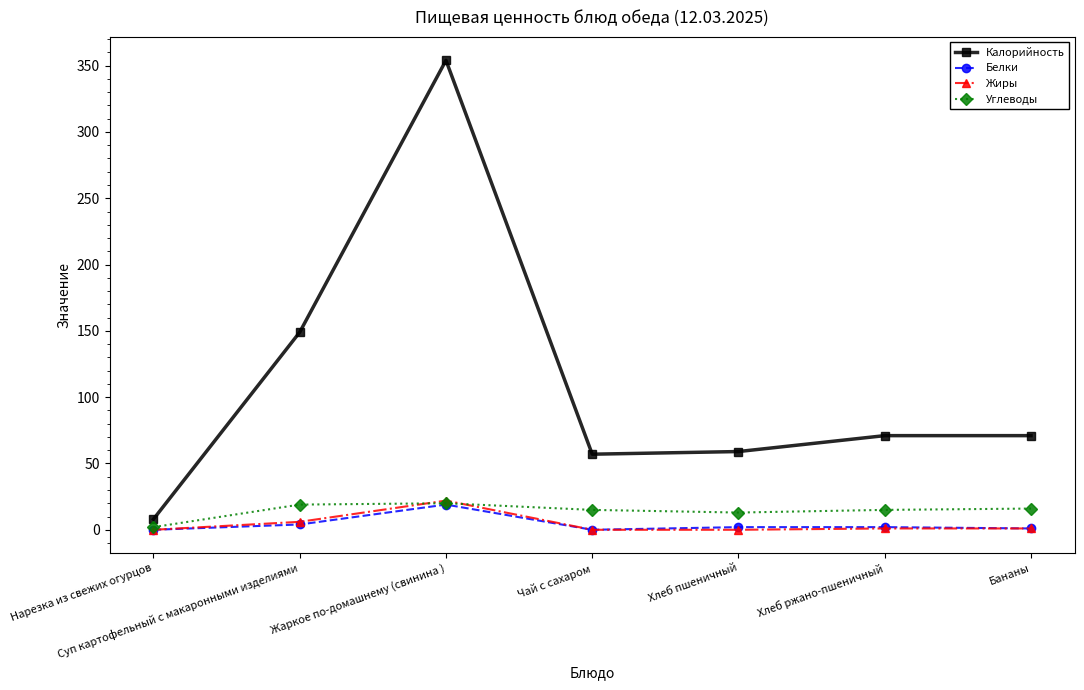

How many lines are shown in the chart?

4